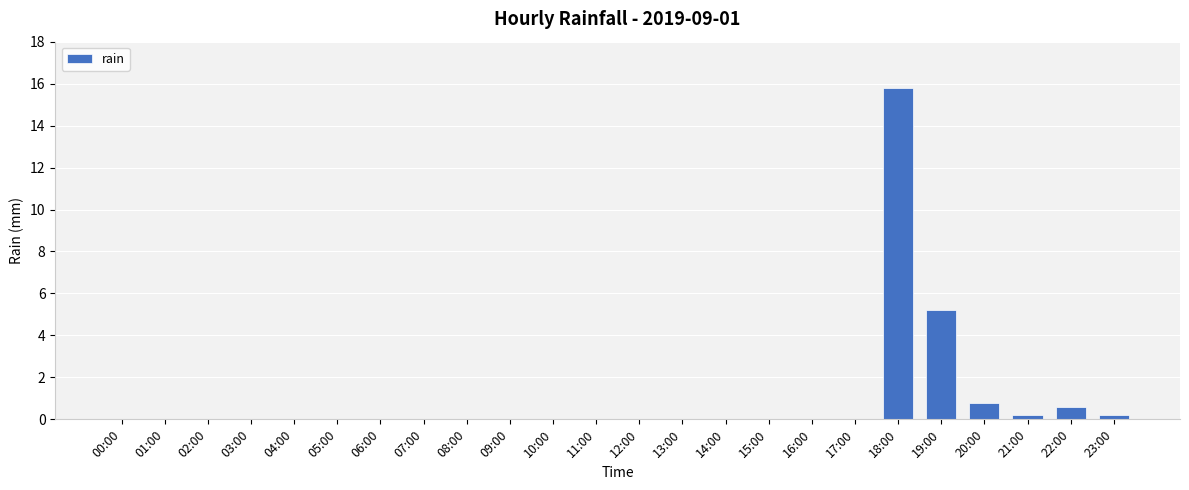

Reading right to left, what are all the values shown in this chart?

0.2	0.6	0.2	0.8	5.2	15.8	0.0	0.0	0.0	0.0	0.0	0.0	0.0	0.0	0.0	0.0	0.0	0.0	0.0	0.0	0.0	0.0	0.0	0.0